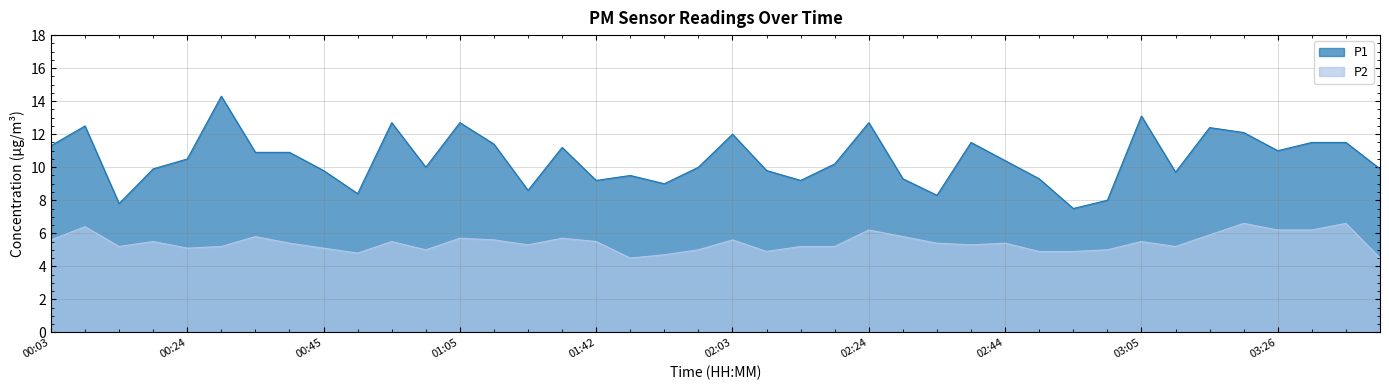

The P1 series shows 10.9 at 00:34. True or false?

True